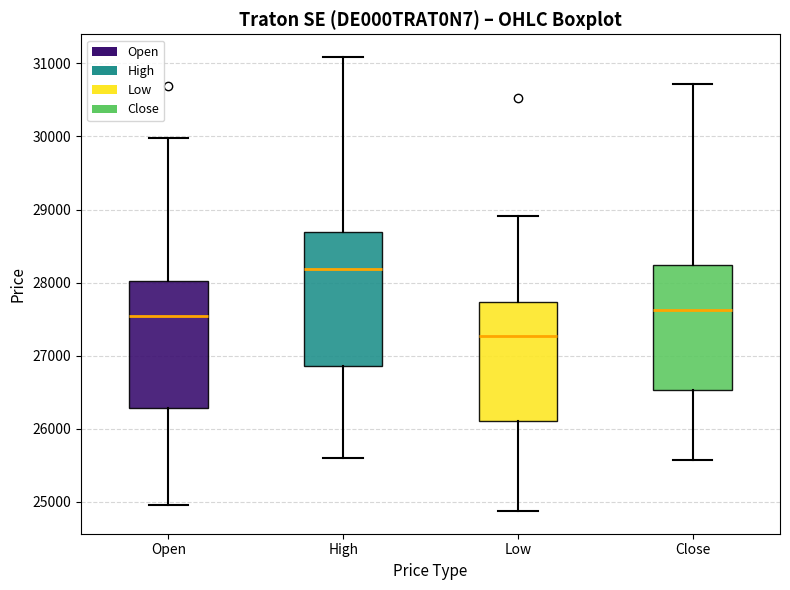

Reading left to right, transcribe this box plot: for each box, give where its median line is, the range the box spans, and where its two whiskers end, as read against the y-axis. The values are not printed on the chart, so give them approximately, as read against the axis.

Open: median 27500, box 26300 to 28000, whiskers 25000 to 30000
High: median 28200, box 26900 to 28700, whiskers 25600 to 31100
Low: median 27300, box 26100 to 27700, whiskers 24900 to 28900
Close: median 27600, box 26500 to 28200, whiskers 25600 to 30700